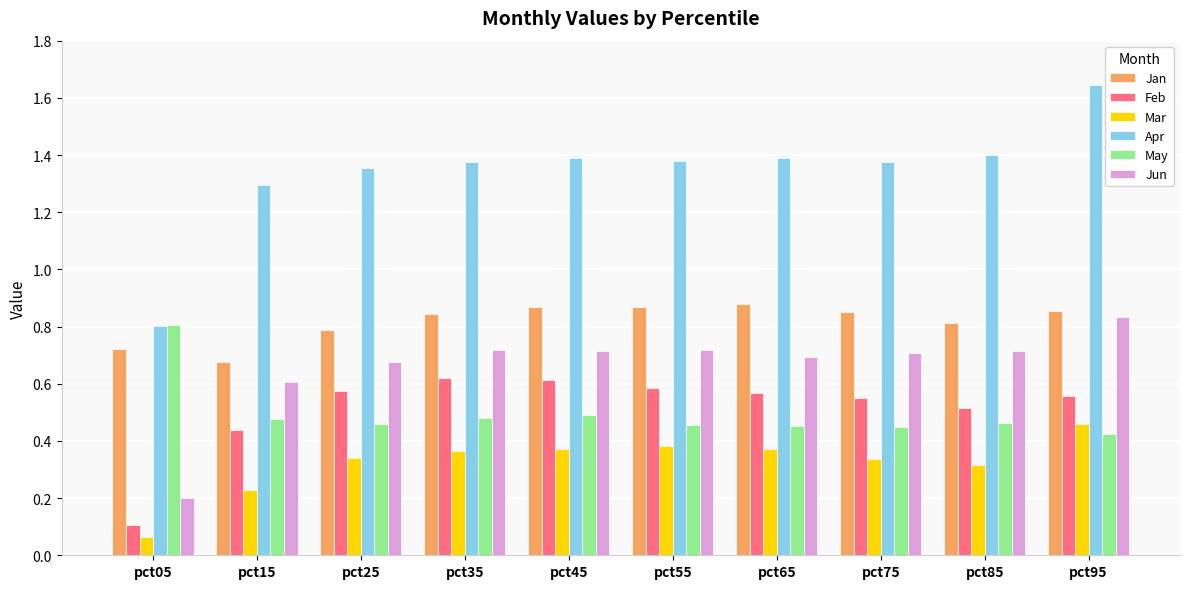

Rank the series at pct85 from highest to lowest value.

Apr, Jan, Jun, Feb, May, Mar